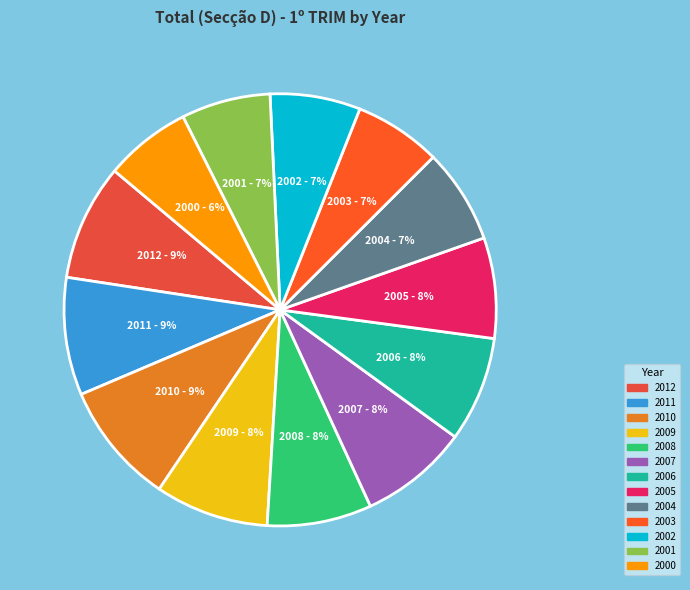

Does 2002 account for over 50% of the chart?

No